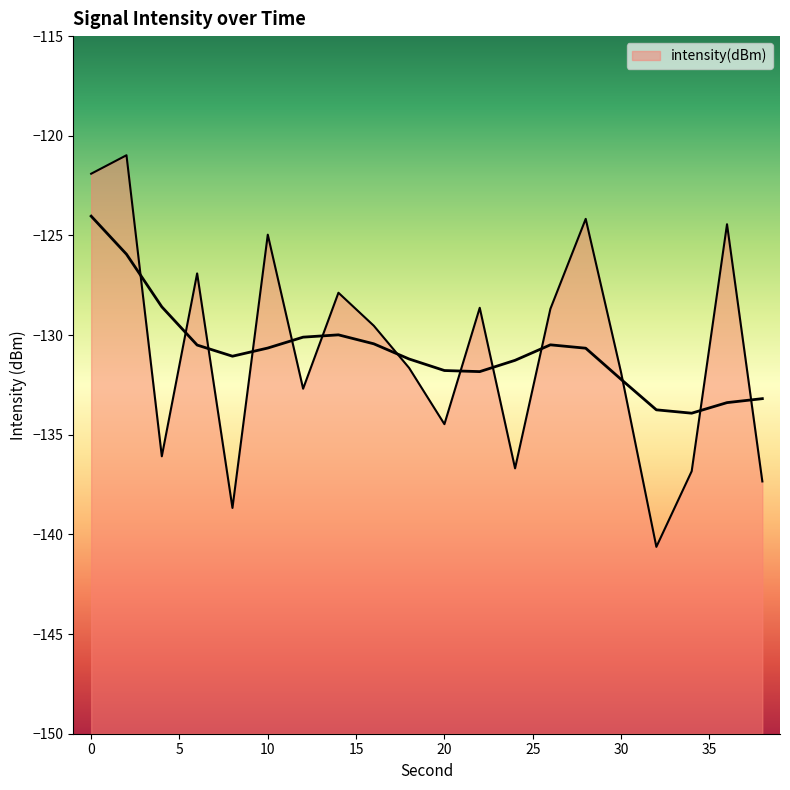

Does the chart display data point markers on the line(s)?

No